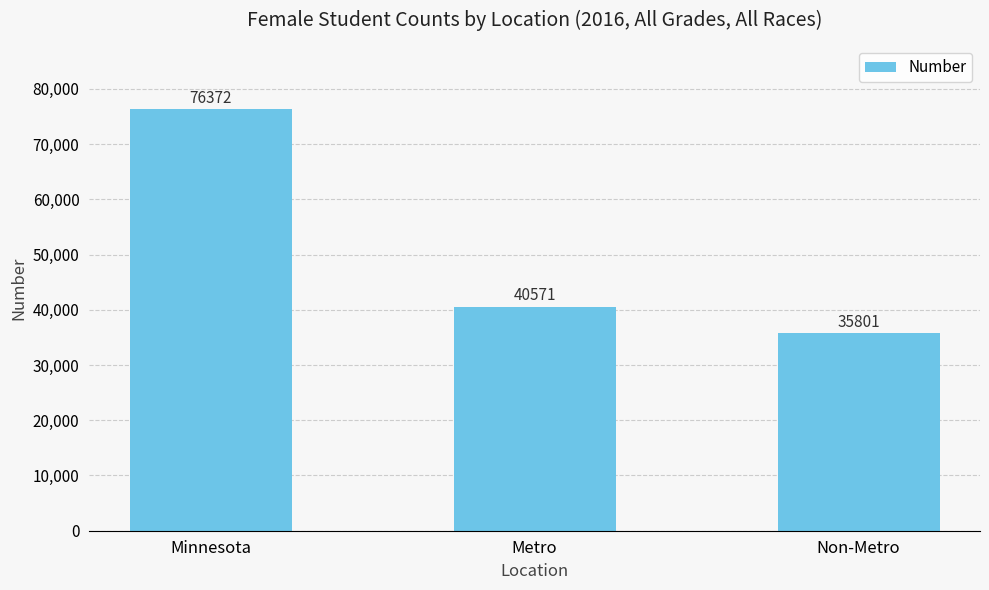

Are the bars horizontal?

No